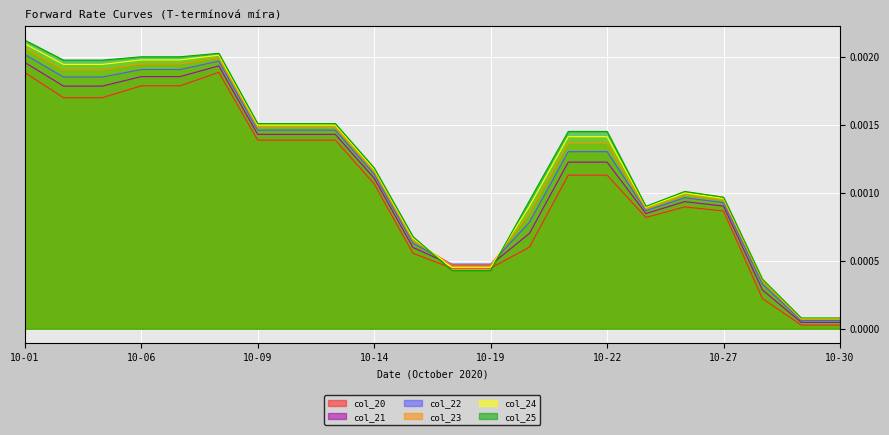

True or false: col_23 has a value of 0.0 at 10-21.

False